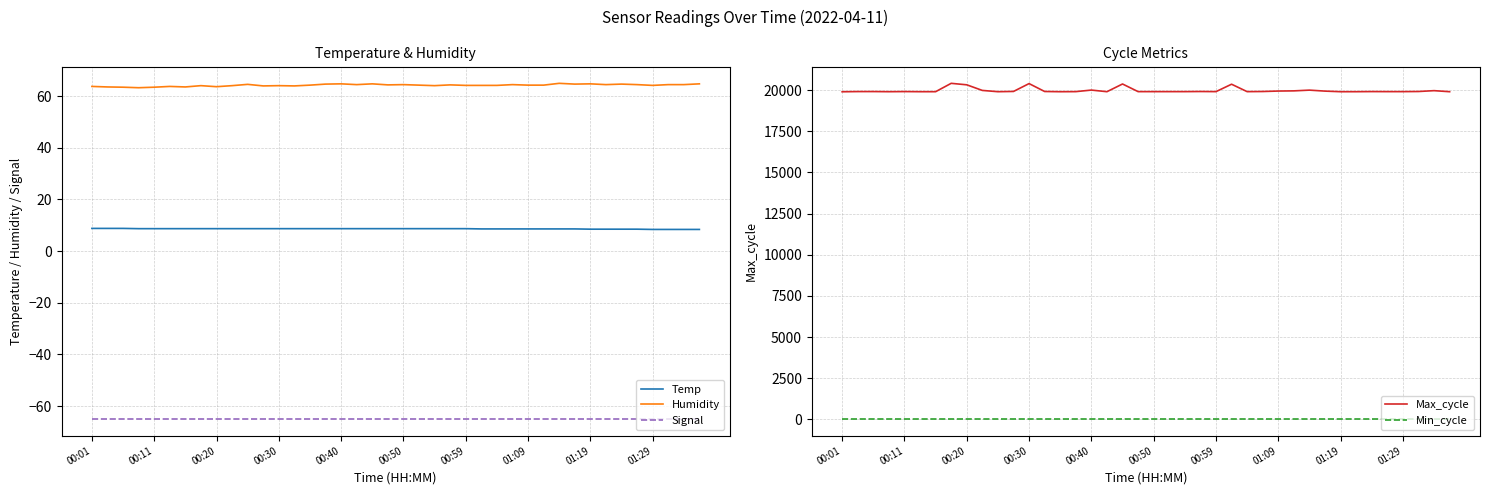

Which series has the largest range (max minus min)?

Max_cycle